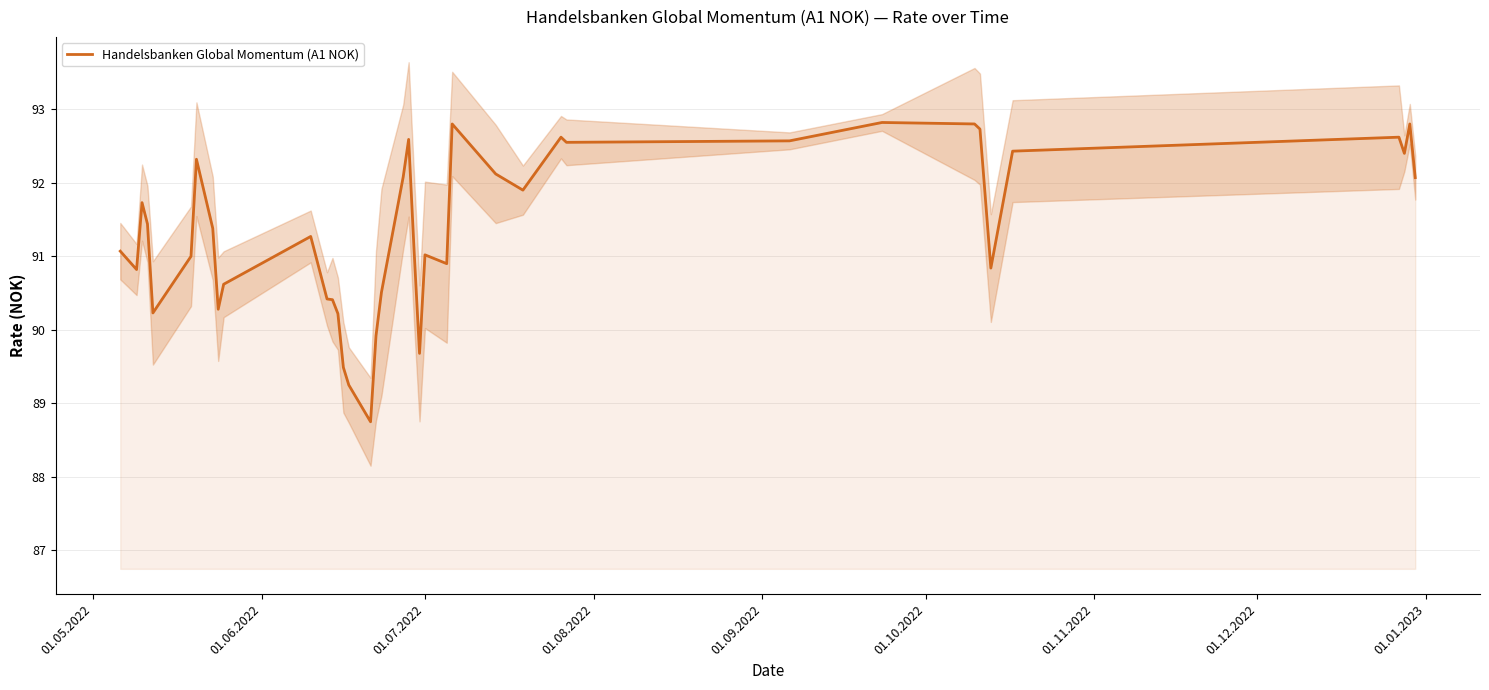

What is the lowest value of the Handelsbanken Global Momentum (A1 NOK) series?

88.8